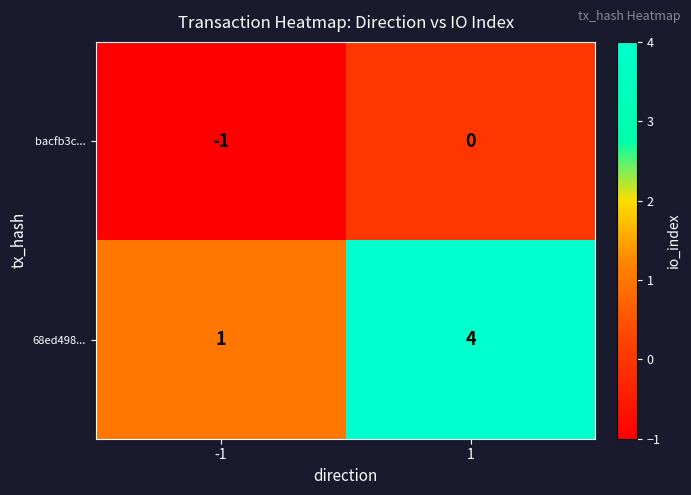

Which series has the largest total across all categories?

68ed498...